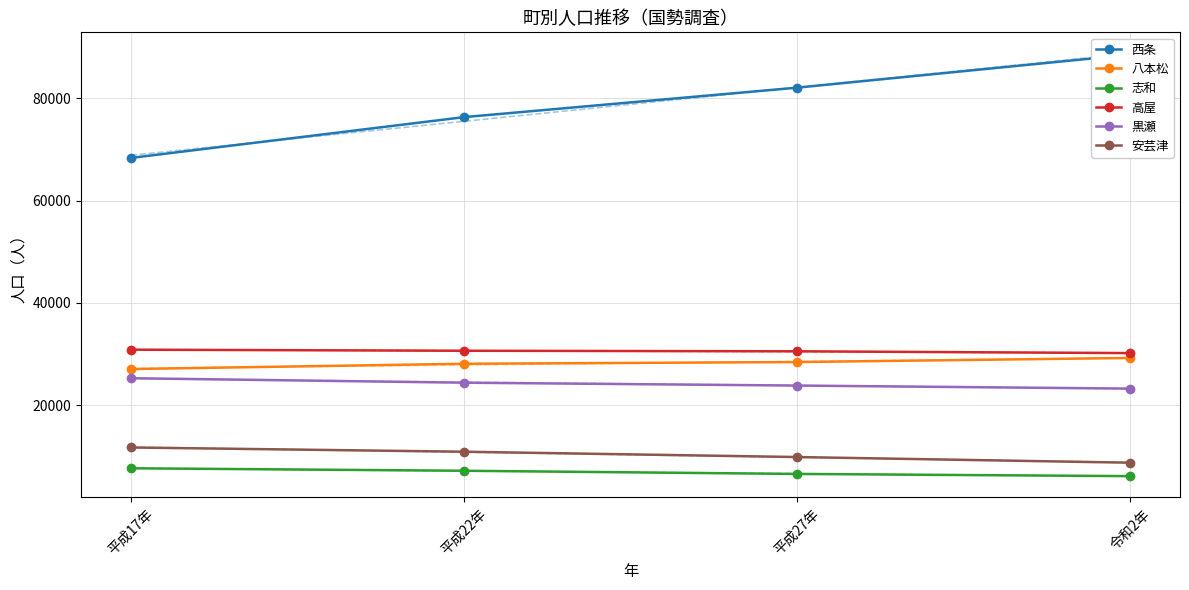

True or false: 八本松 and 黒瀬 intersect in this chart.

False